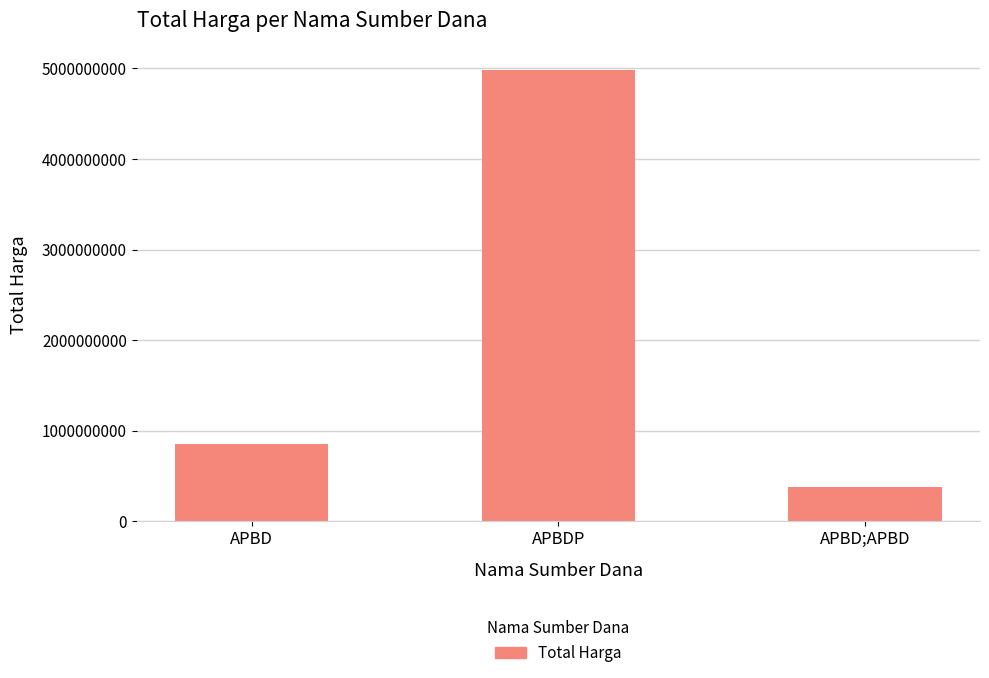

Rank the categories by value from highest to lowest.

APBDP, APBD, APBD;APBD